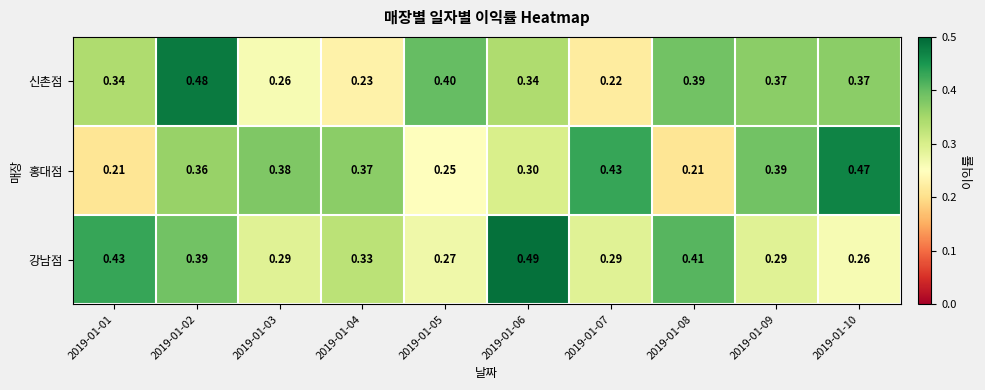

Which series changed the most between 2019-01-01 and 2019-01-04?

홍대점